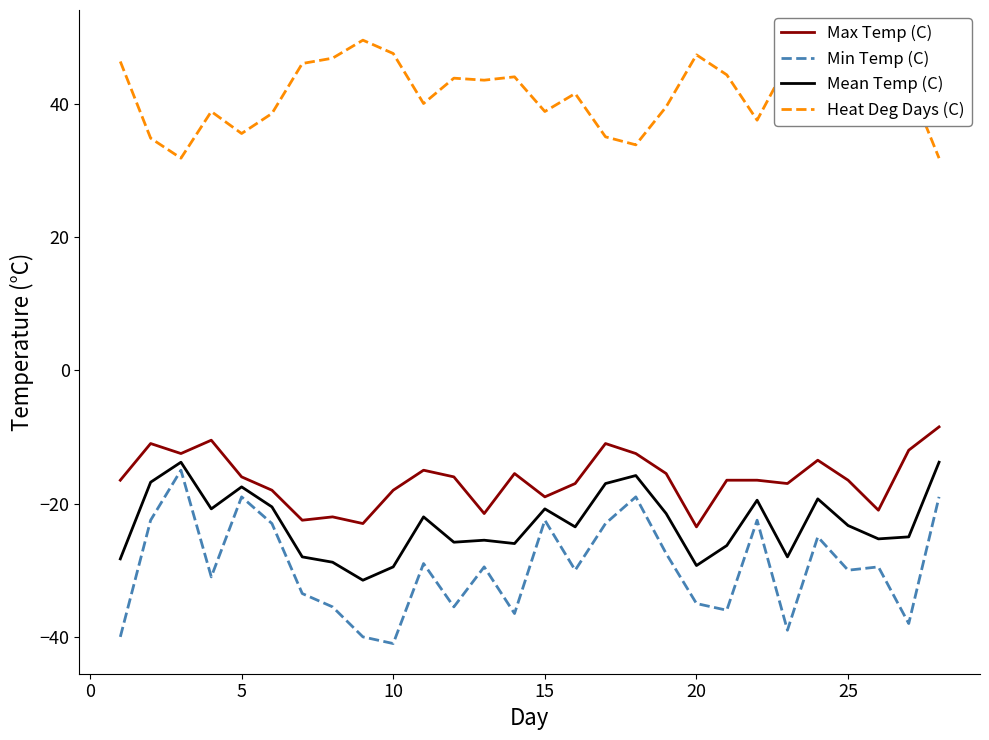

Count the number of categories in the chart.

28